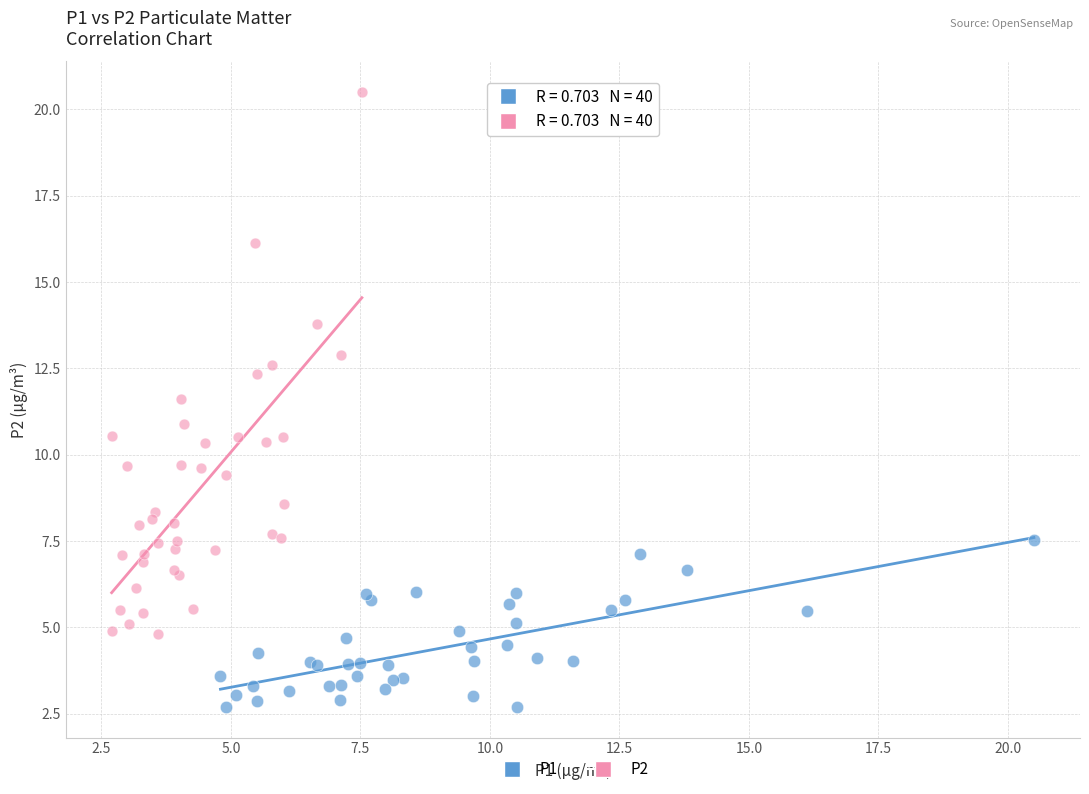

Which series contains the lowest Y value?

P1